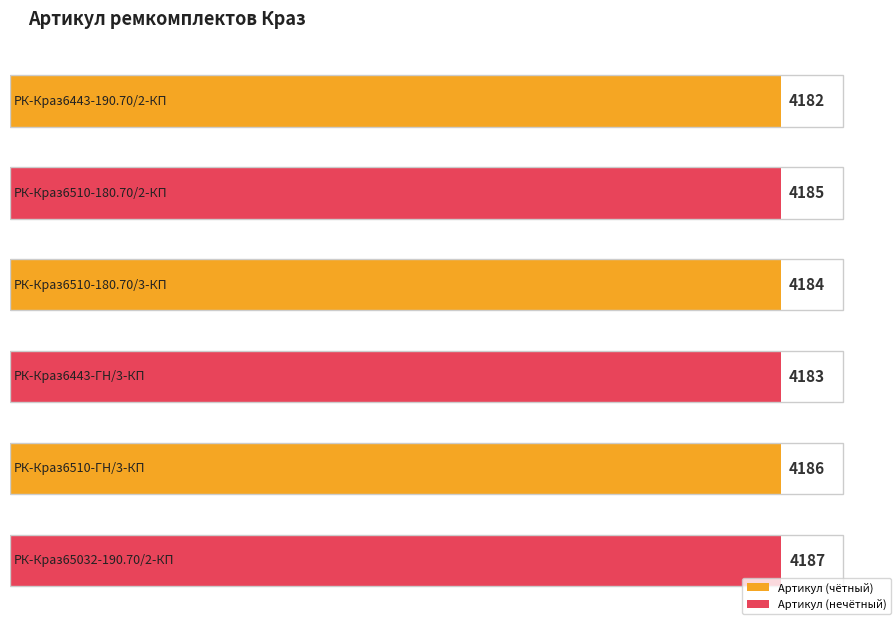

What is the label of the 4th bar from the right?

РК-Краз6510-180.70/3-КП